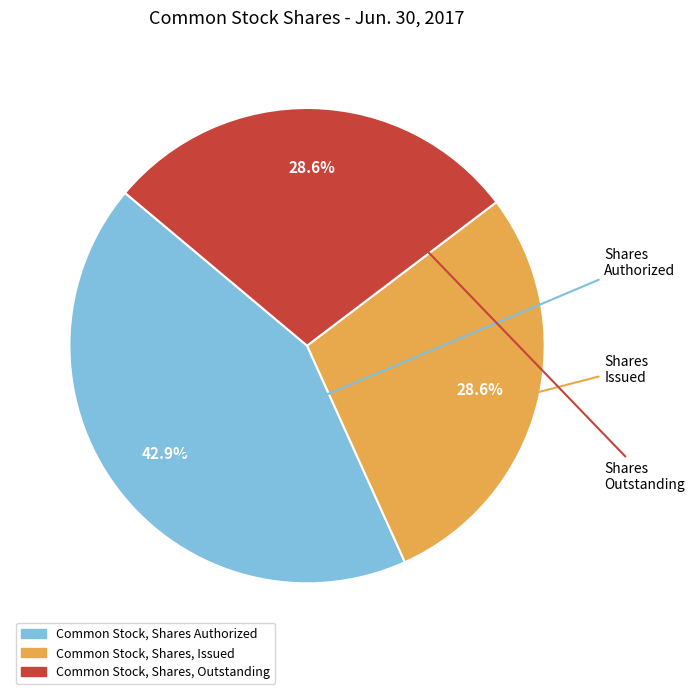

Which slice is the largest?

Common Stock, Shares Authorized